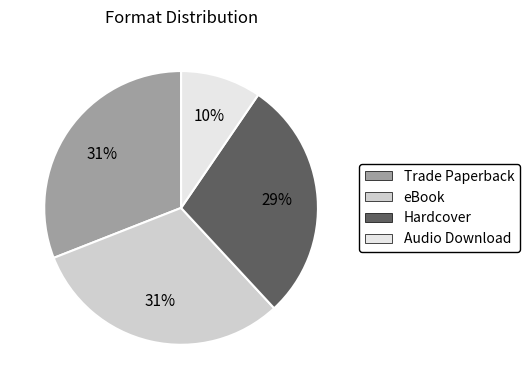

Combined, do Audio Download and eBook account for over 50%?

No